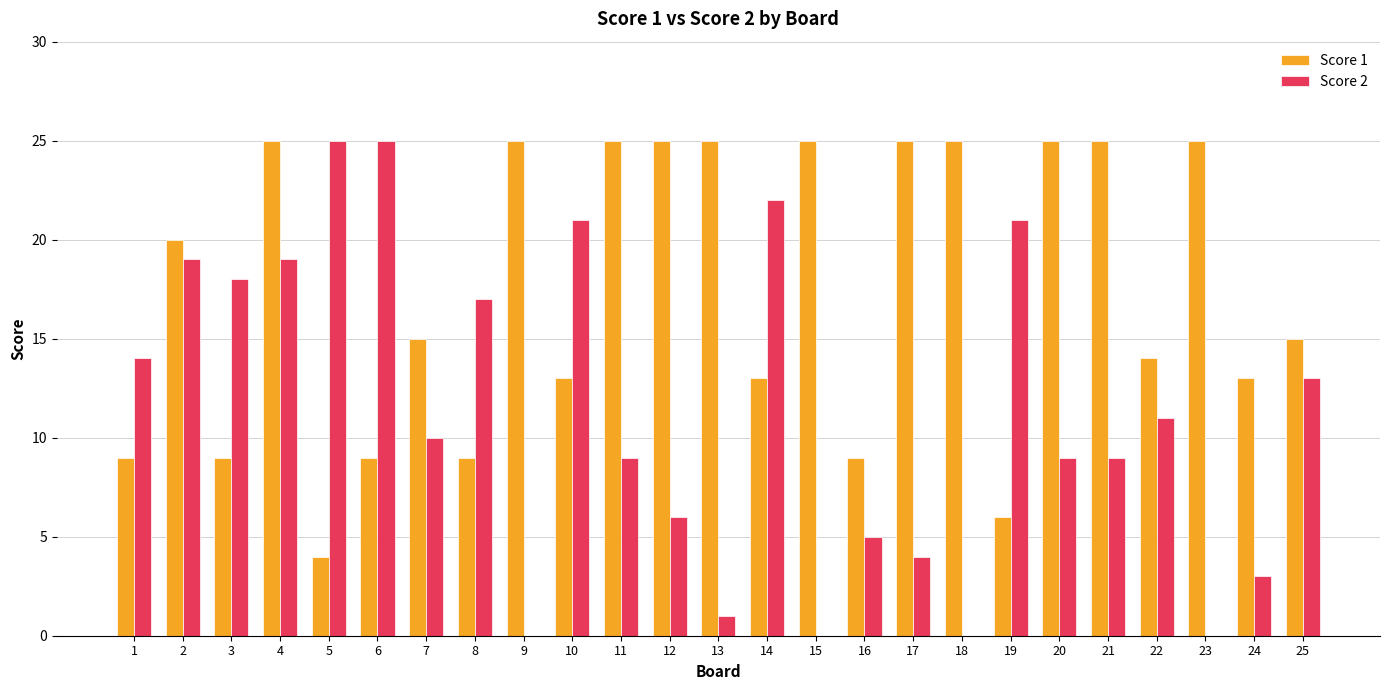

Between 10 and 22, which series saw the biggest shift?

Score 2